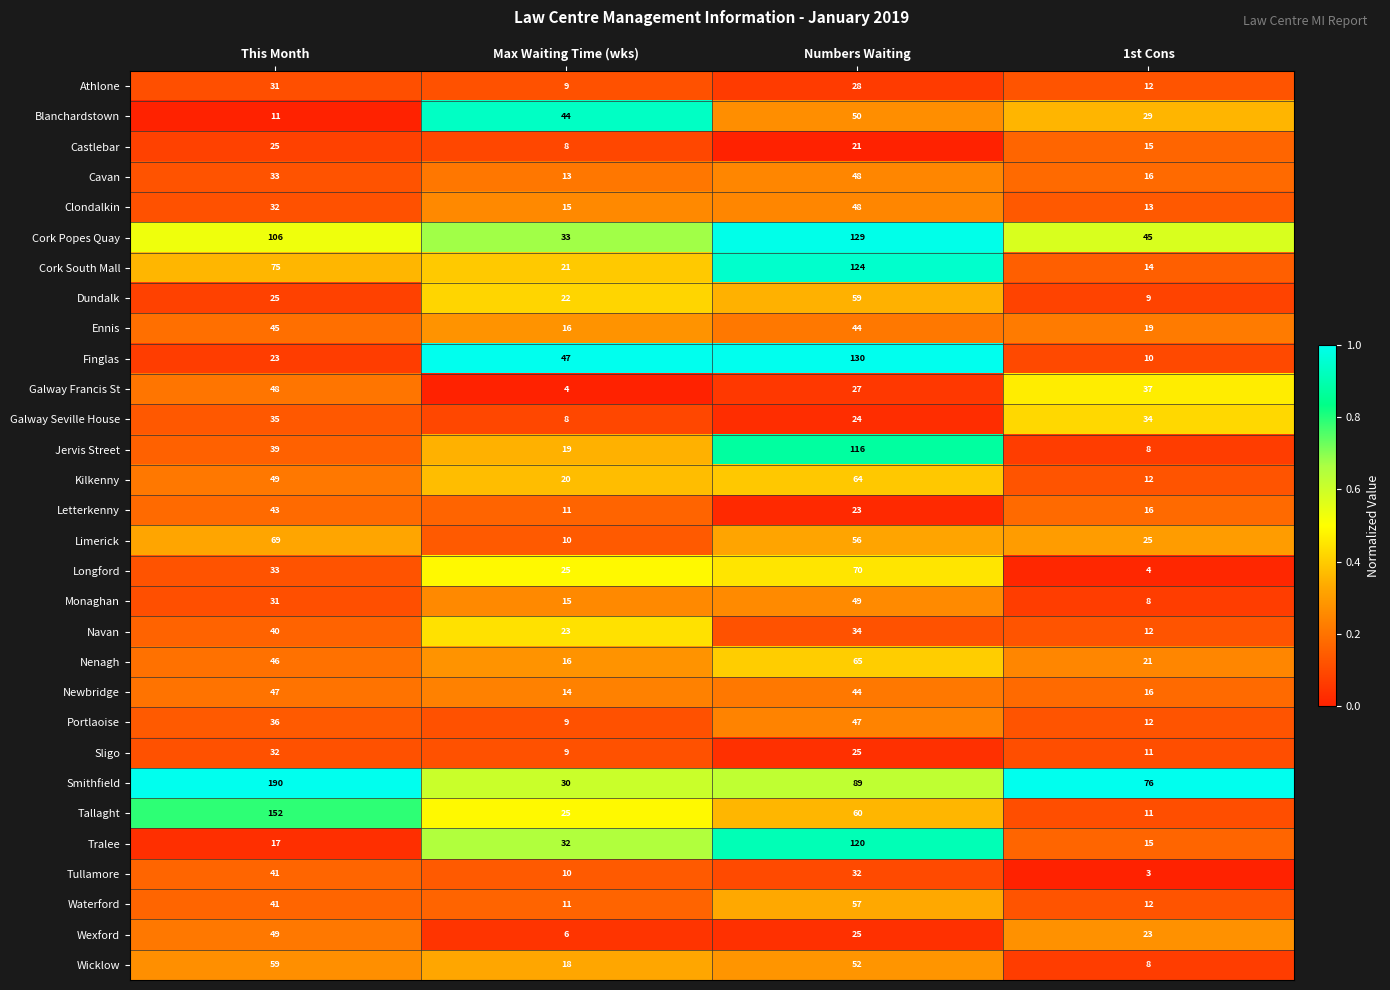

What is the sum of all Tallaght values?

248